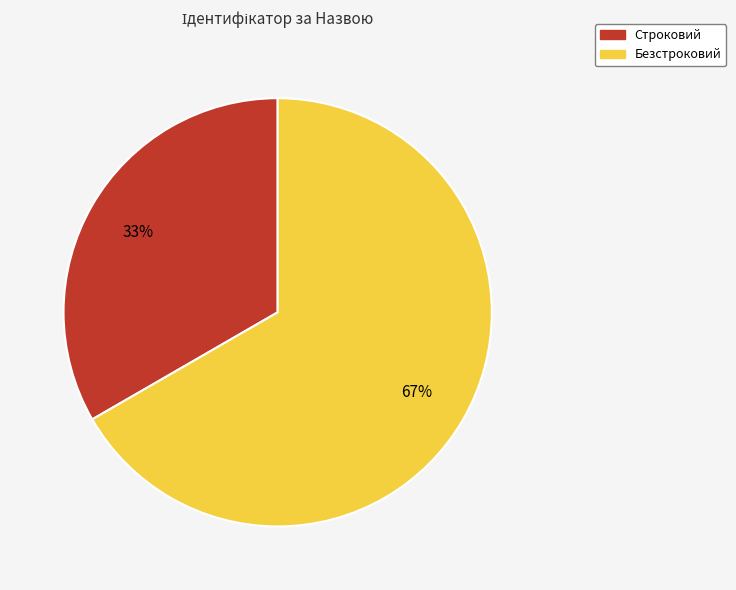

To the nearest percent, what is the combined percentage of Строковий and Безстроковий?

100%